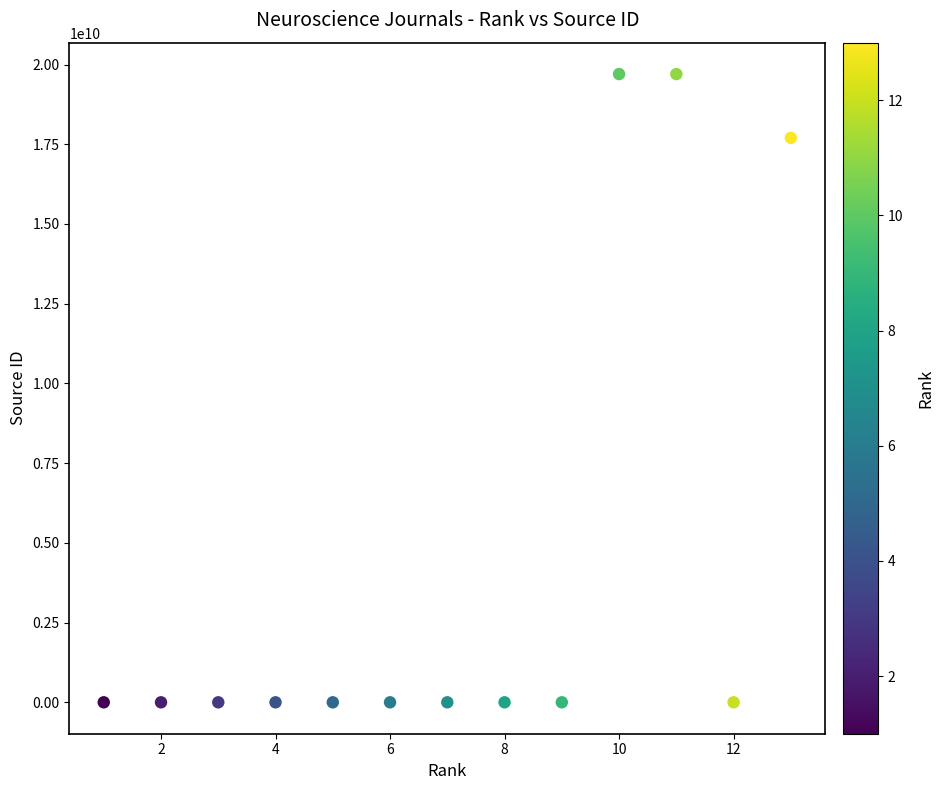

What Y value in the scatter plot is closest to 9850097562?

17700155012